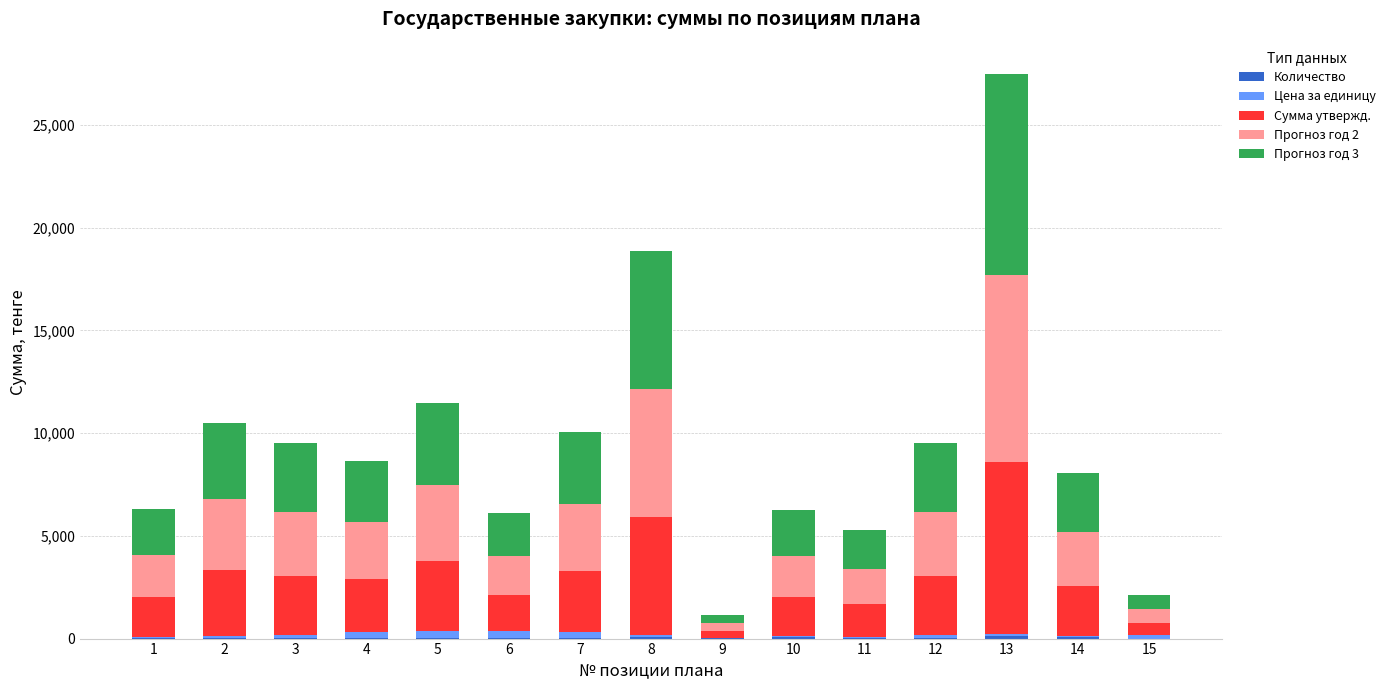

Rank the series by their maximum value, from lowest to highest.

Количество, Цена за единицу, Сумма утвержд., Прогноз год 2, Прогноз год 3